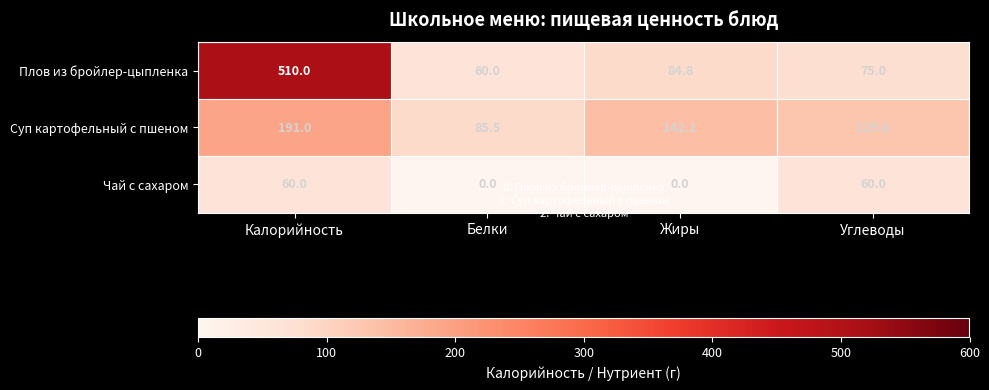

Reading left to right, what are all the values shown in this chart?

Плов из бройлер-цыпленка: Калорийность=510.0	Белки=60.0	Жиры=84.8	Углеводы=75.0
Суп картофельный с пшеном: Калорийность=191.0	Белки=85.5	Жиры=142.1	Углеводы=129.0
Чай с сахаром: Калорийность=60.0	Белки=0.0	Жиры=0.0	Углеводы=60.0